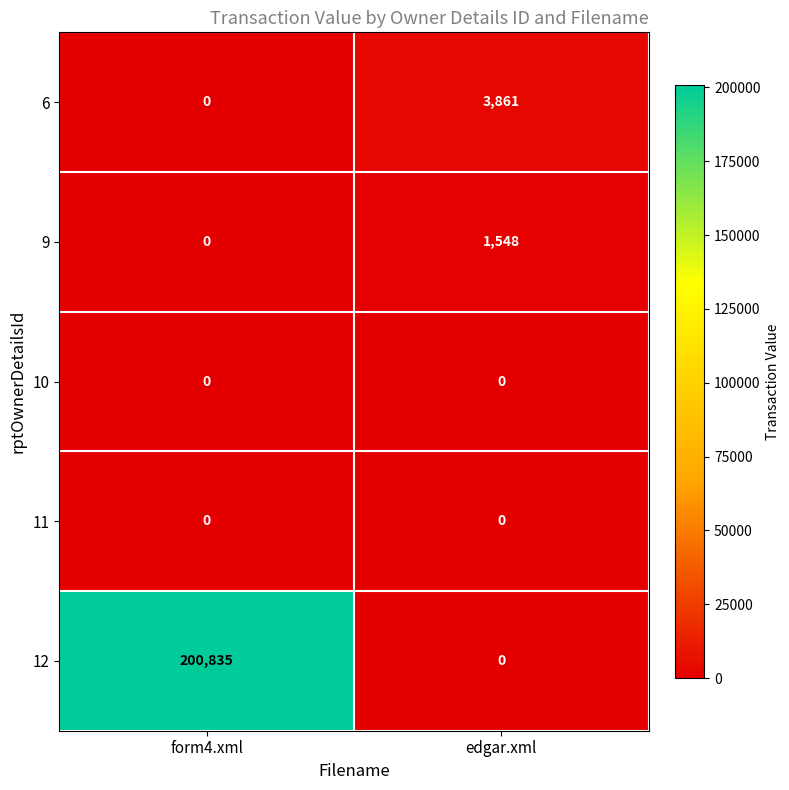

What is the spread (max minus min) of values at form4.xml?

200835